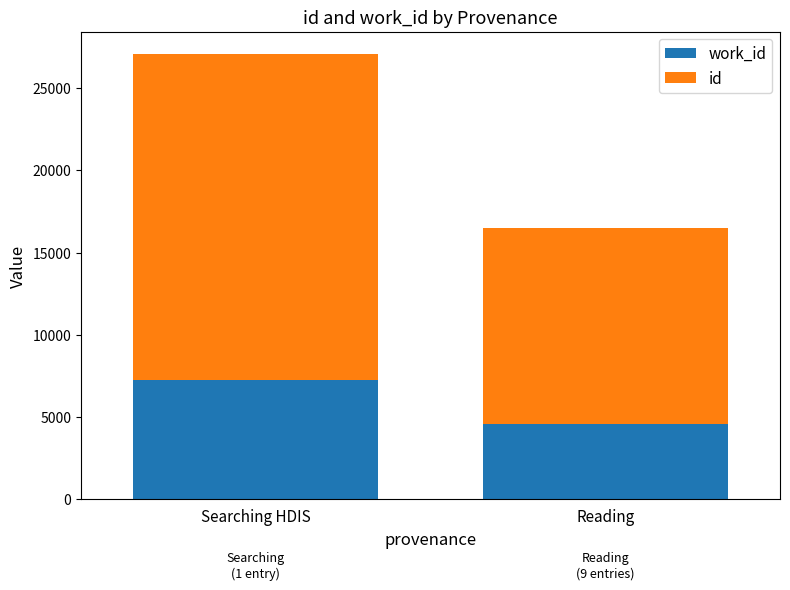

What is the total value across all series at Searching HDIS?

27080